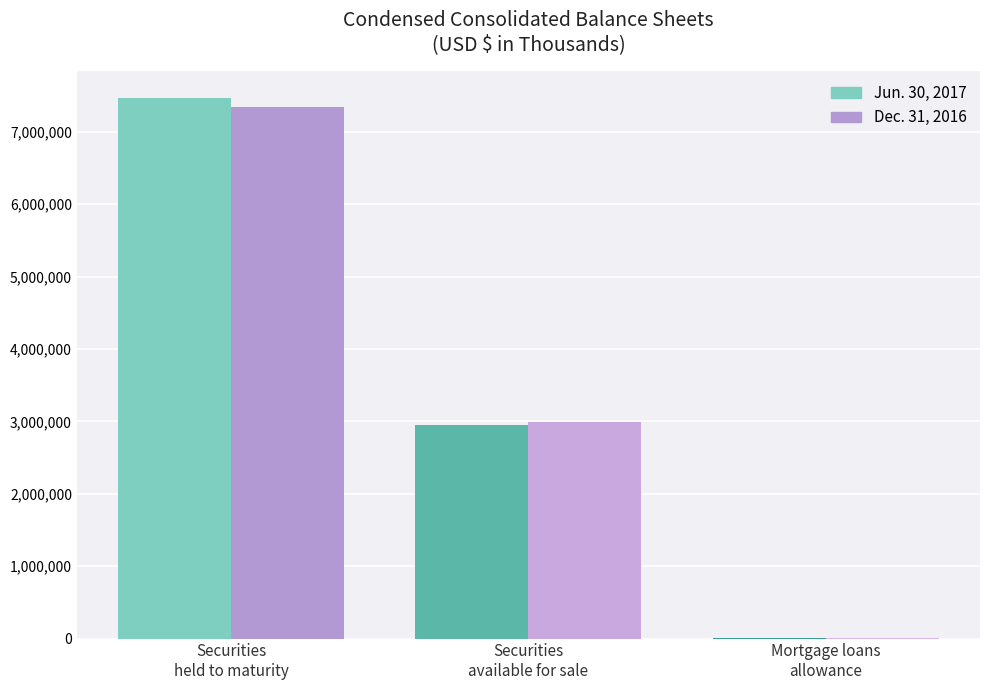

Are the bars grouped side by side (vs. stacked)?

Yes